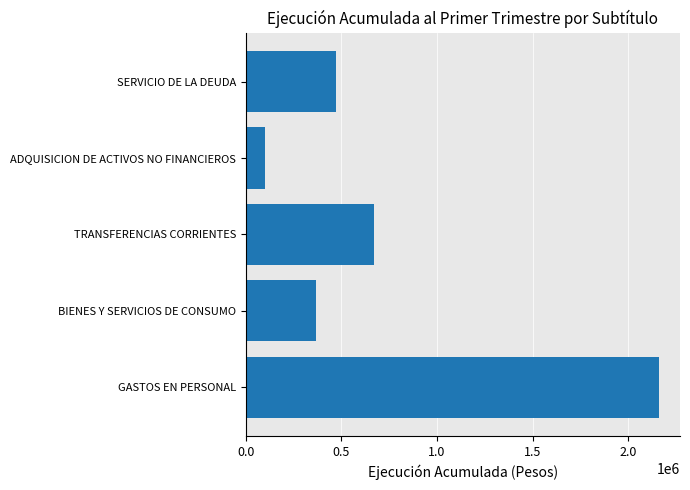

The chart shows a value of 368046 at BIENES Y SERVICIOS DE CONSUMO. True or false?

True